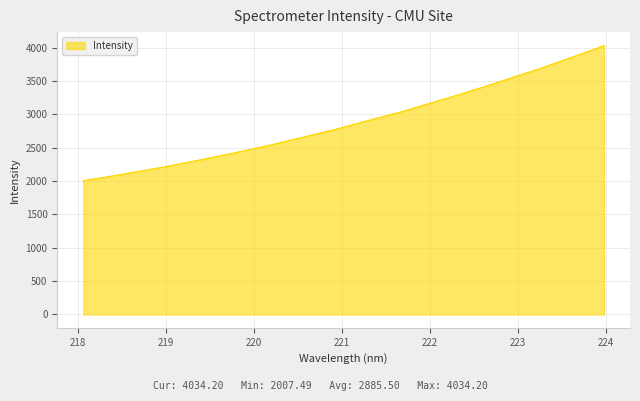

Which category has the highest value across all series?

223.9802